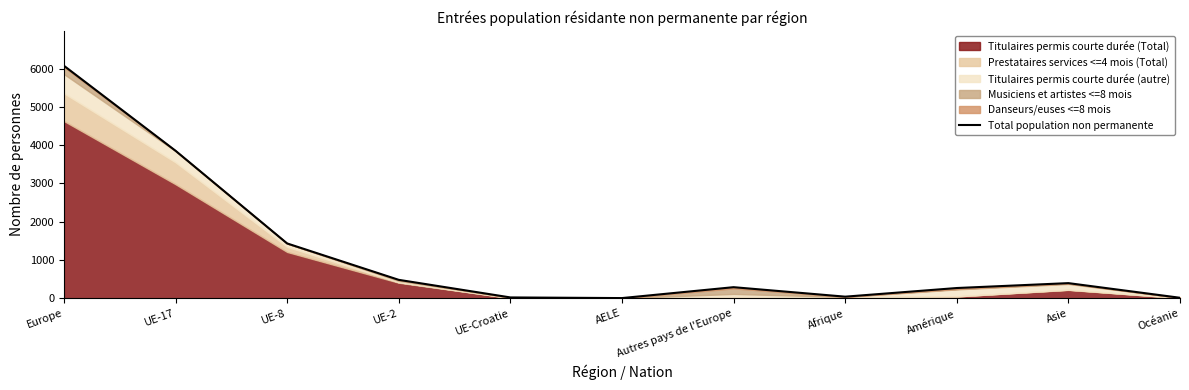

Rank the categories by value from lowest to highest.

AELE, Océanie, UE-Croatie, Afrique, Amérique, Autres pays de l'Europe, Asie, UE-2, UE-8, UE-17, Europe